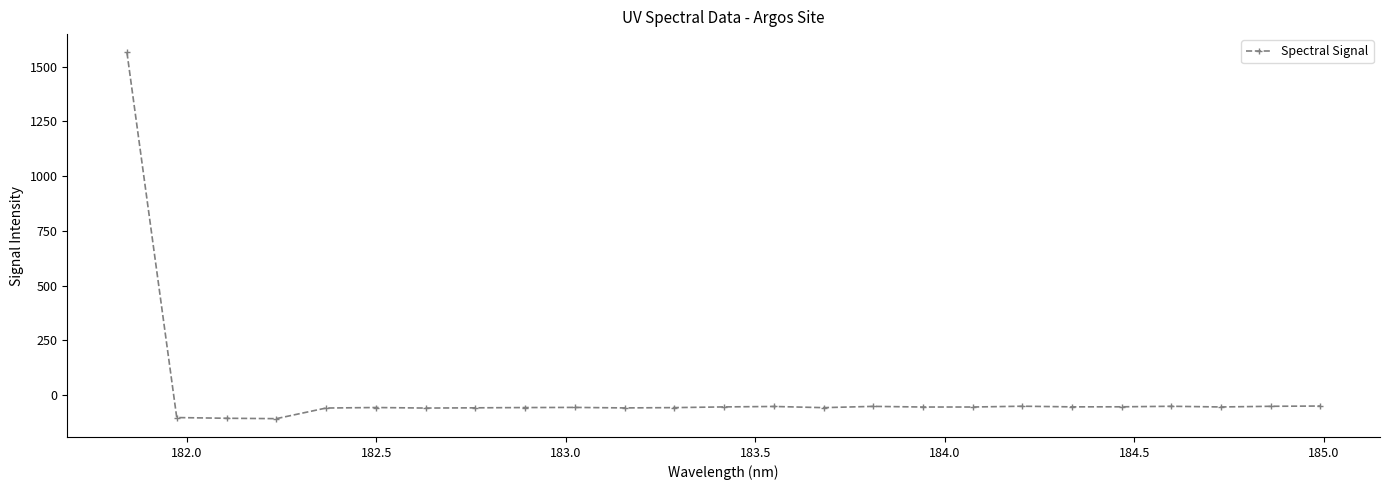

What is the value of the 8th point from the left?

-58.0